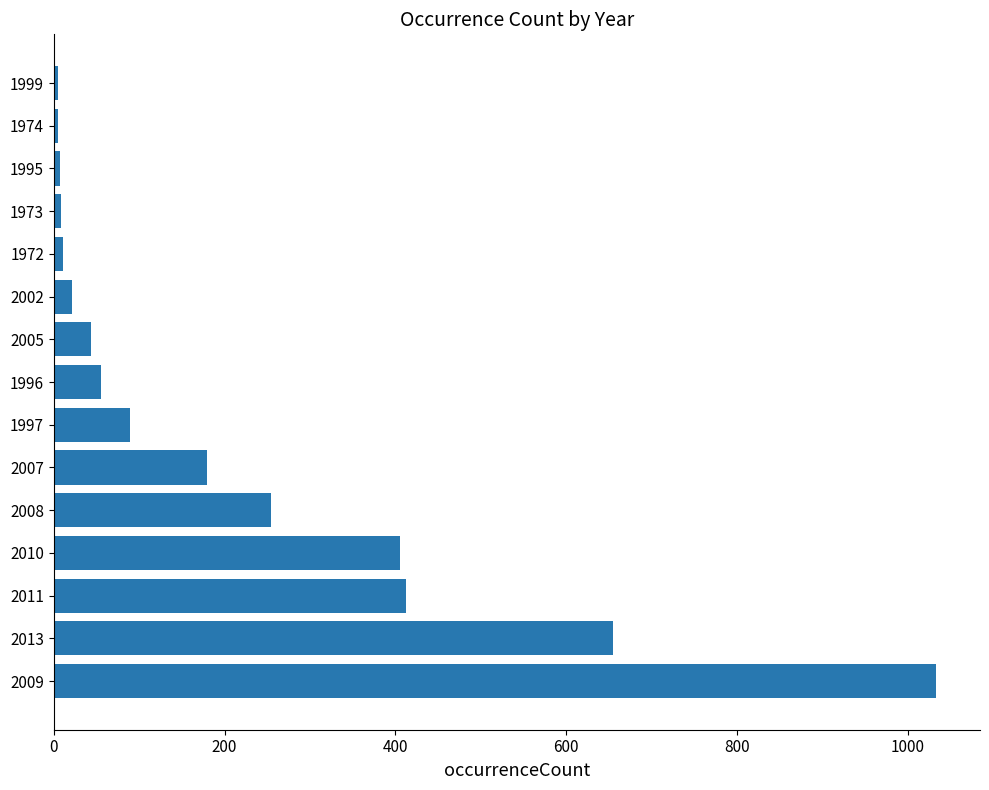

True or false: the data shows 1144 at 2013.

False